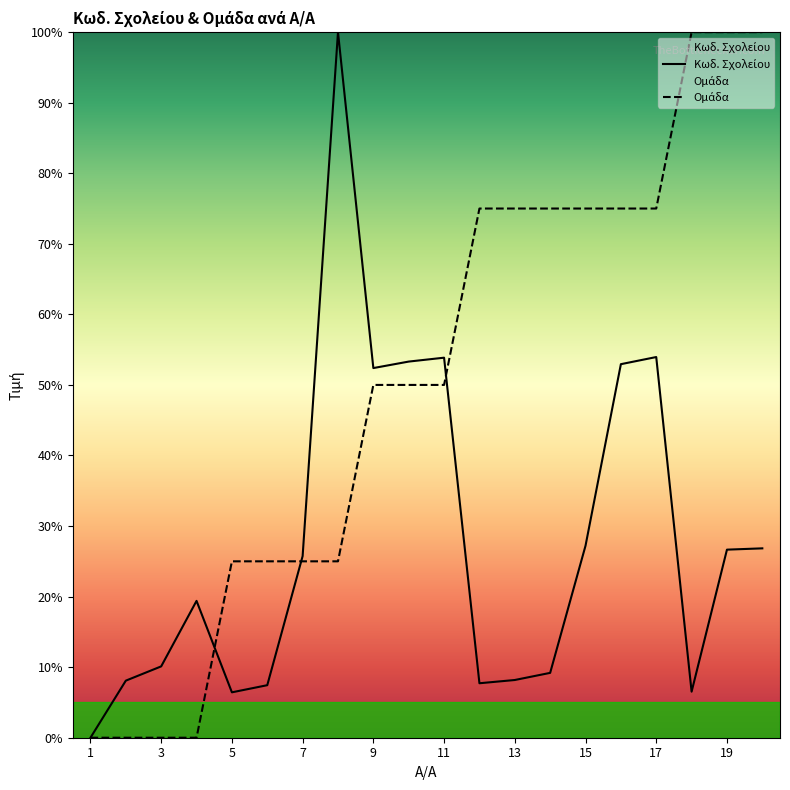

What is the value of the Ομάδα point at the 16th from the left?

75.0